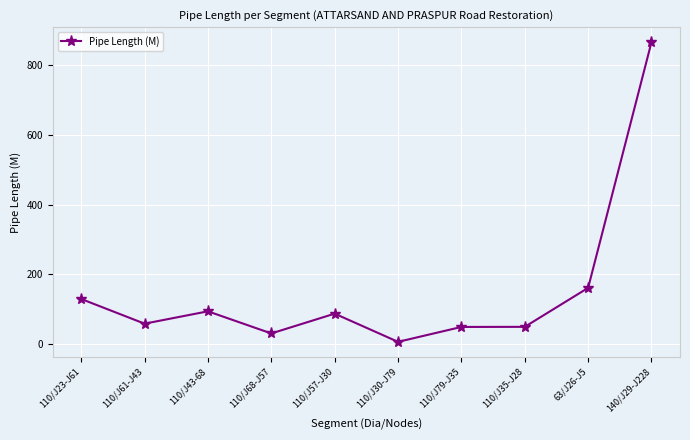

What is the change in value from 110/J43-68 to 110/J68-J57?

-63.4